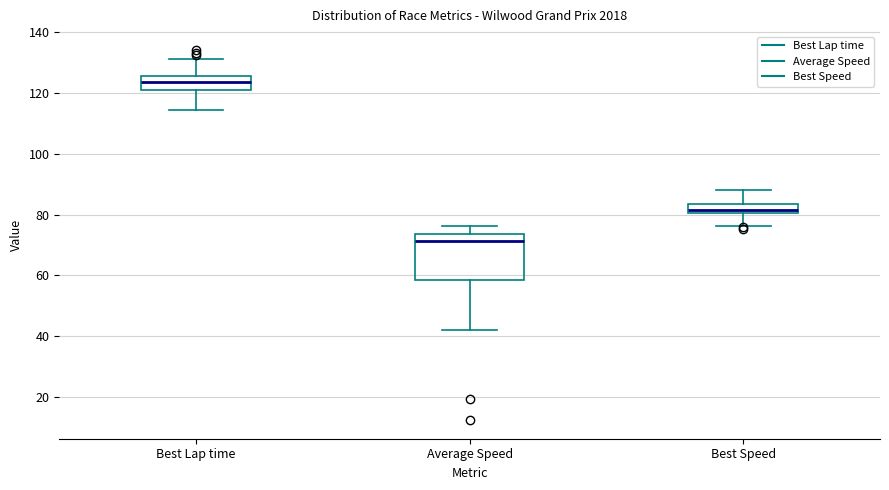

Reading left to right, transcribe this box plot: for each box, give where its median line is, the range the box spans, and where its two whiskers end, as read against the y-axis. The values are not printed on the chart, so give them approximately, as read against the axis.

Best Lap time: median 124, box 120 to 126, whiskers 114 to 132
Average Speed: median 72, box 58 to 74, whiskers 42 to 76
Best Speed: median 82, box 80 to 84, whiskers 76 to 88